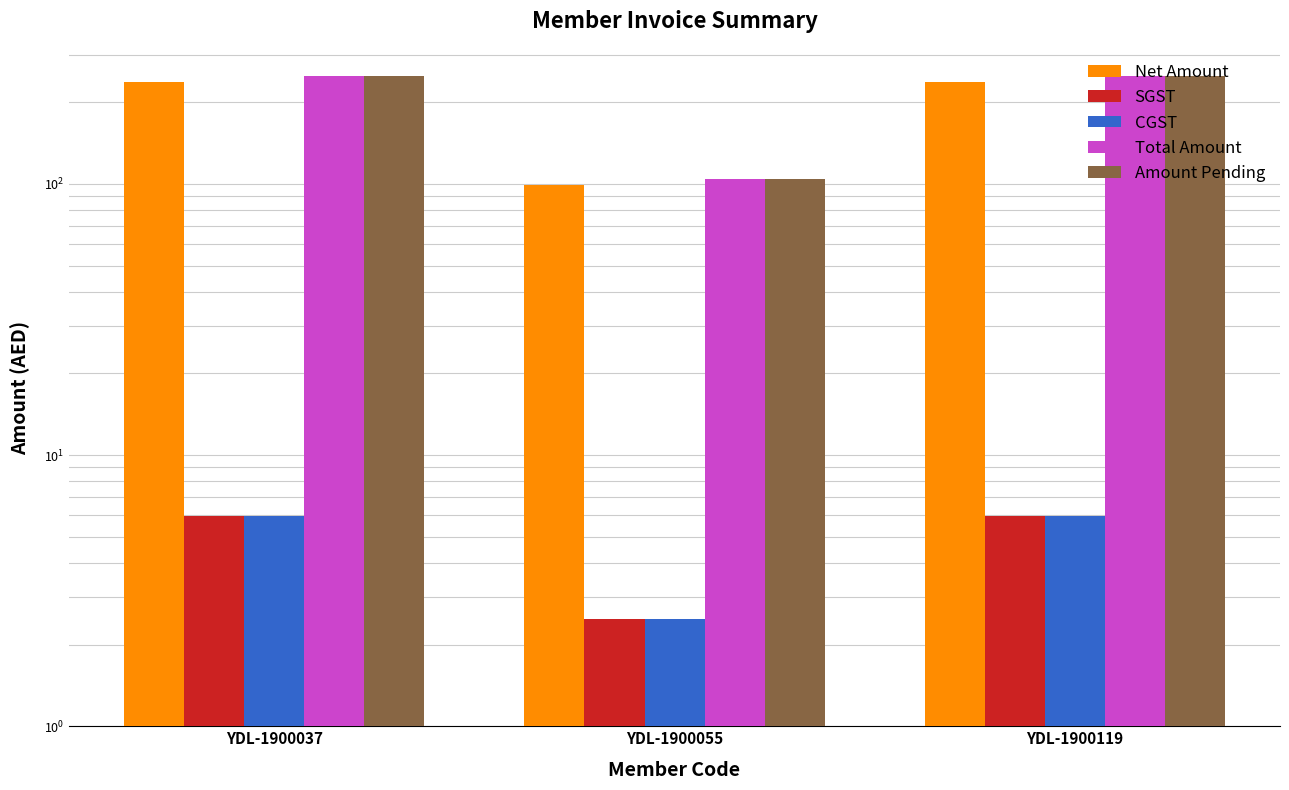

Reading left to right, transcribe all the data shown in this chart.

Net Amount: YDL-1900037=238.0	YDL-1900055=99.0	YDL-1900119=238.0
SGST: YDL-1900037=6.0	YDL-1900055=2.5	YDL-1900119=6.0
CGST: YDL-1900037=6.0	YDL-1900055=2.5	YDL-1900119=6.0
Total Amount: YDL-1900037=249.9	YDL-1900055=104.0	YDL-1900119=249.9
Amount Pending: YDL-1900037=250.0	YDL-1900055=104.0	YDL-1900119=250.0